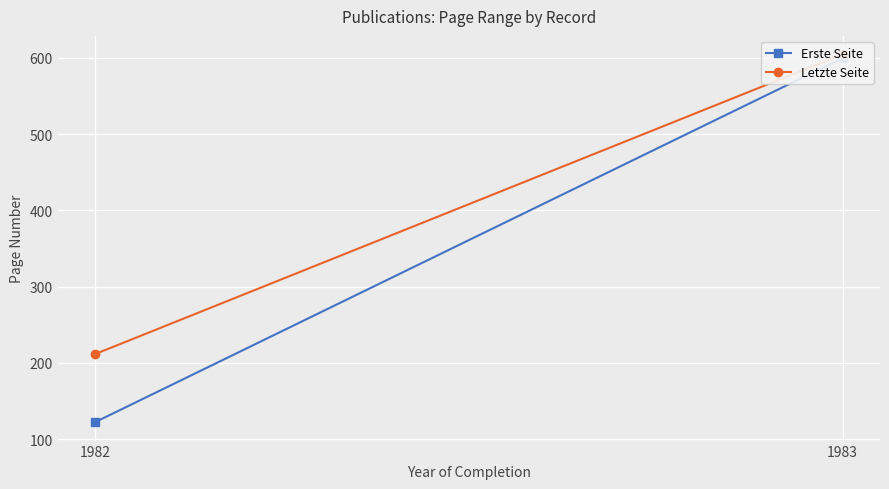

Is it true that Letzte Seite equals 79.4 at 1982?

False